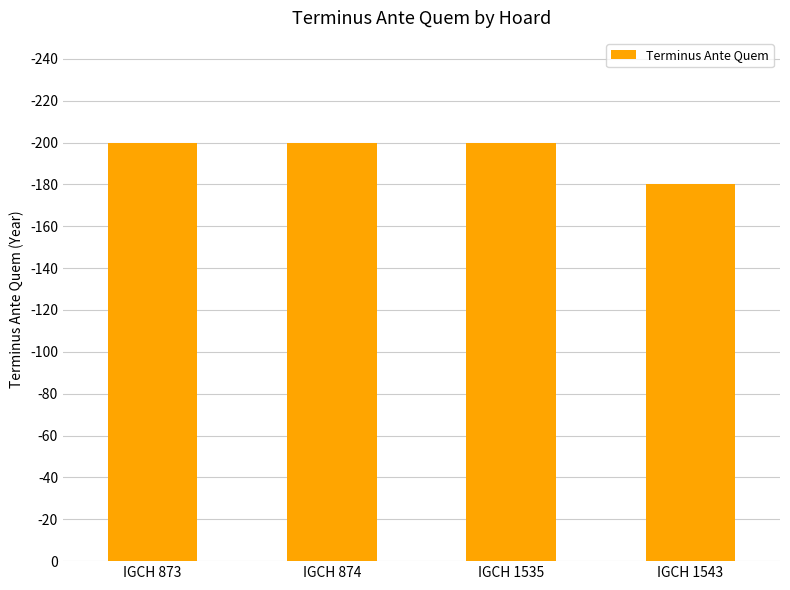

Reading right to left, what are all the values shown in this chart?

IGCH 1543=180	IGCH 1535=200	IGCH 874=200	IGCH 873=200